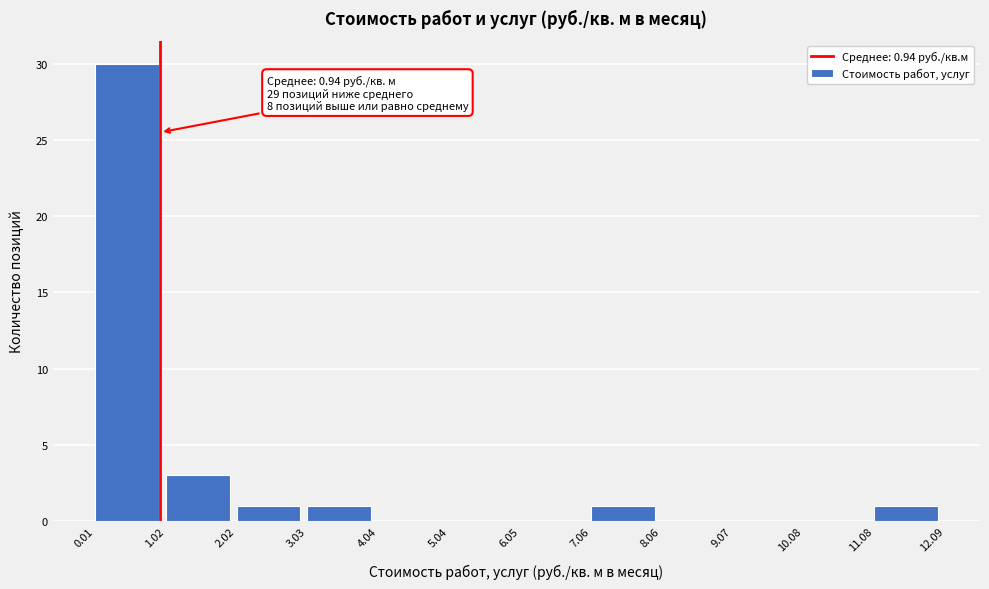

Over which range of the x-axis is the bar tallest?

0.01 to 1.02